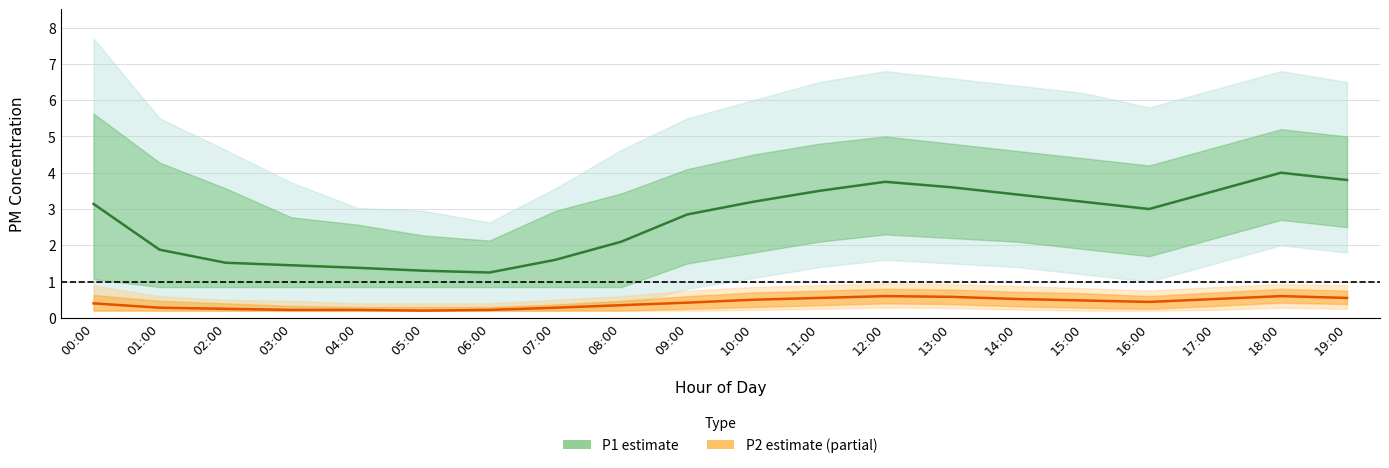

True or false: P1 mean and P2 mean intersect in this chart.

False